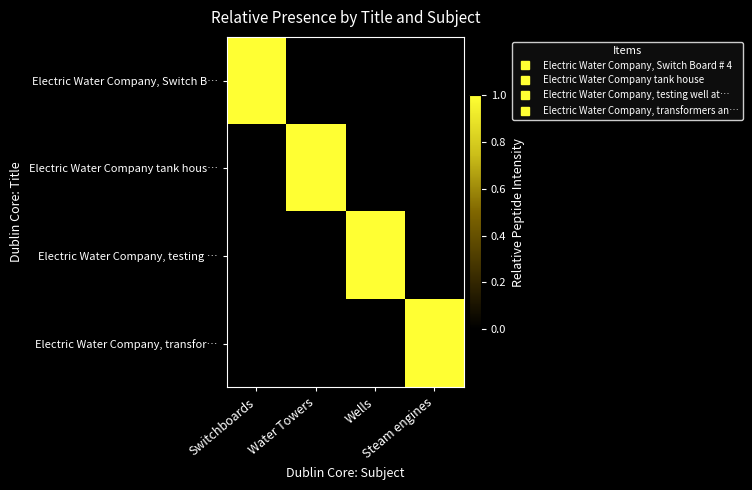

Reading left to right, what are all the values shown in this chart?

Electric Water Company, Switch B…: Switchboards=1	Water Towers=0	Wells=0	Steam engines=0
Electric Water Company tank hous…: Switchboards=0	Water Towers=1	Wells=0	Steam engines=0
Electric Water Company, testing …: Switchboards=0	Water Towers=0	Wells=1	Steam engines=0
Electric Water Company, transfor…: Switchboards=0	Water Towers=0	Wells=0	Steam engines=1